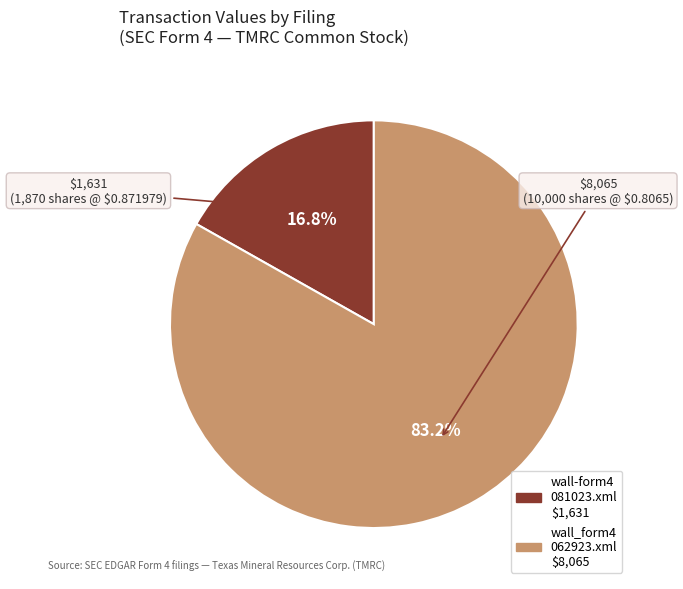

Does any single category account for the majority?

Yes